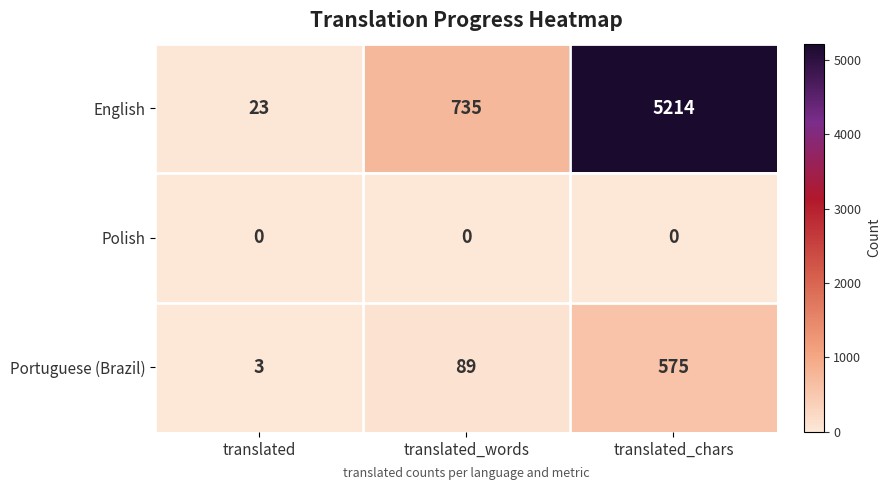

The value of Portuguese (Brazil) at translated_chars is 575. True or false?

True